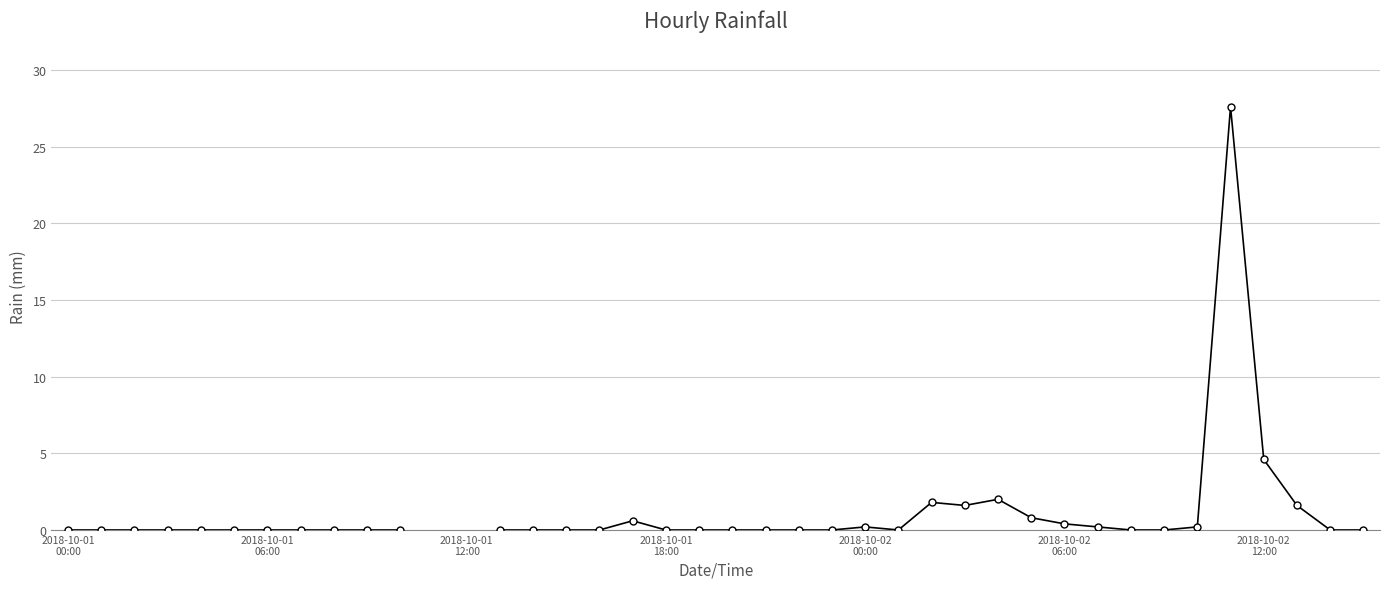

How many distinct data groups are displayed?

1